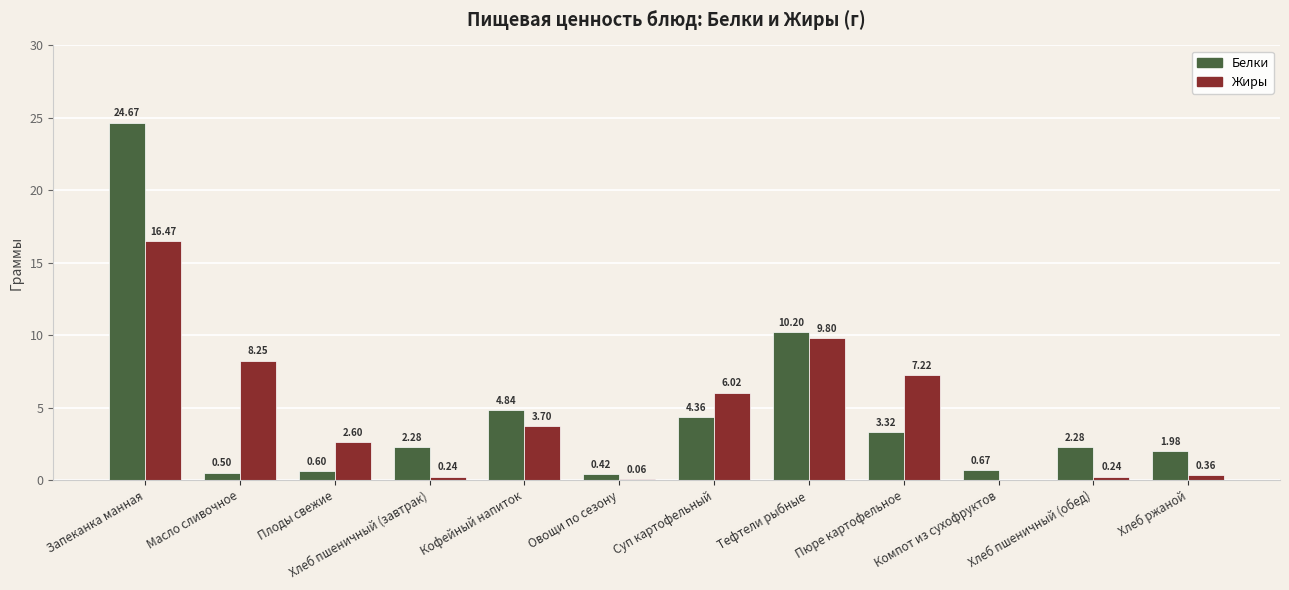

At which label is Белки closest to 12?

Тефтели рыбные